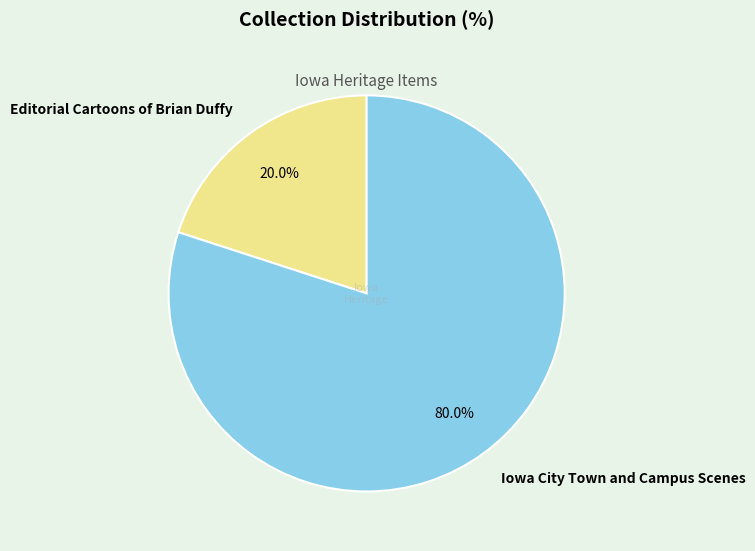

What is the largest slice in the pie chart?

Iowa City Town and Campus Scenes